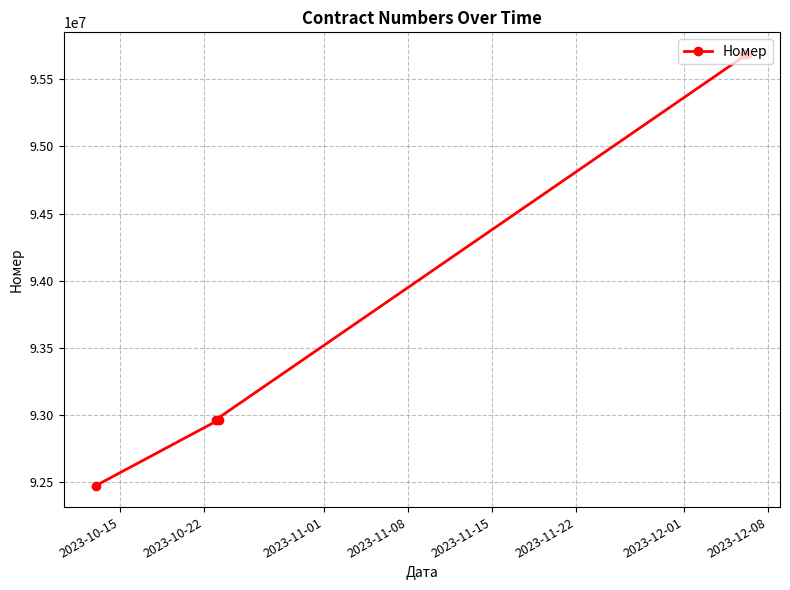

What is the average value?

93956024